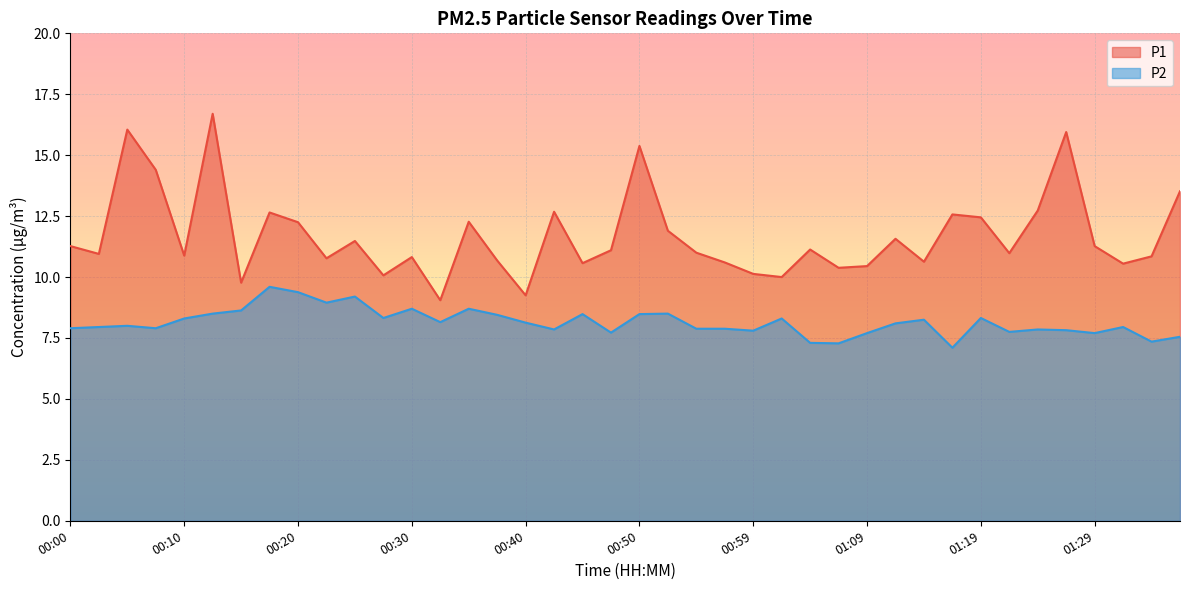

What is the average value of the P1 series?

11.7